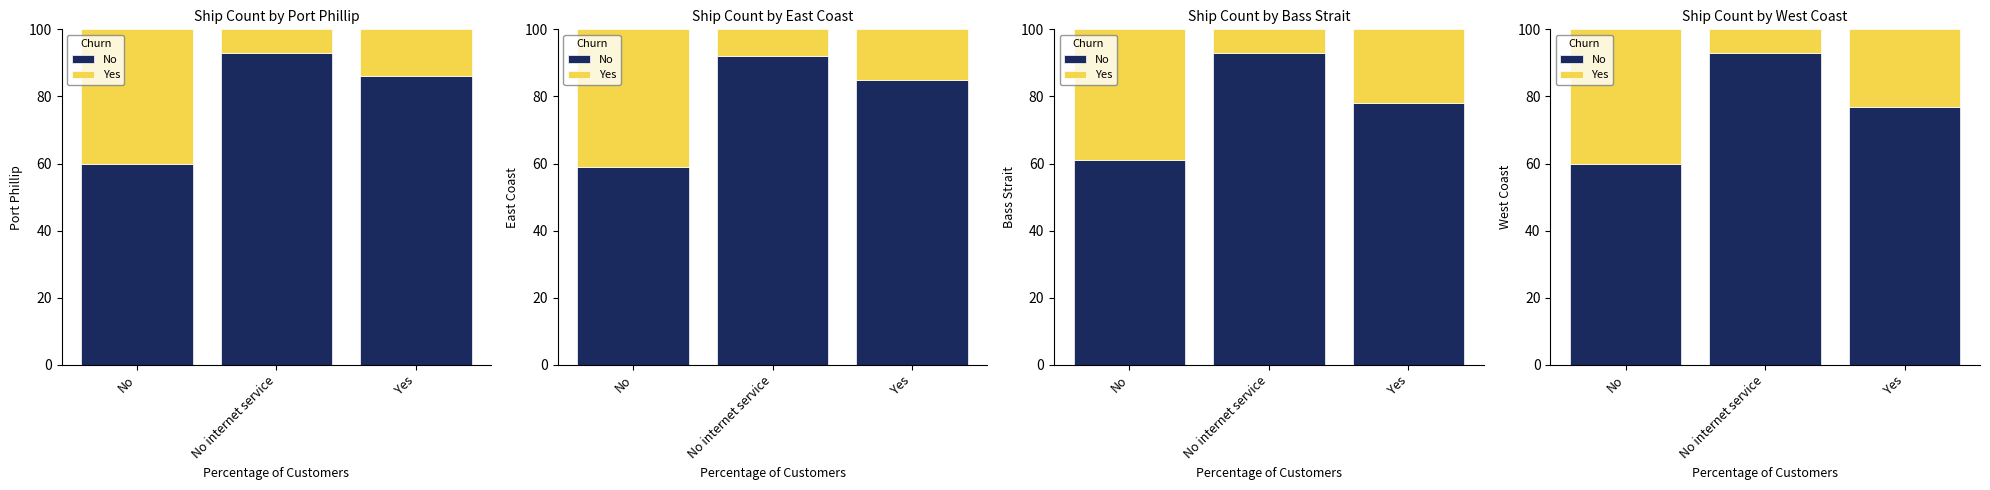

How many data points does each series have?

3